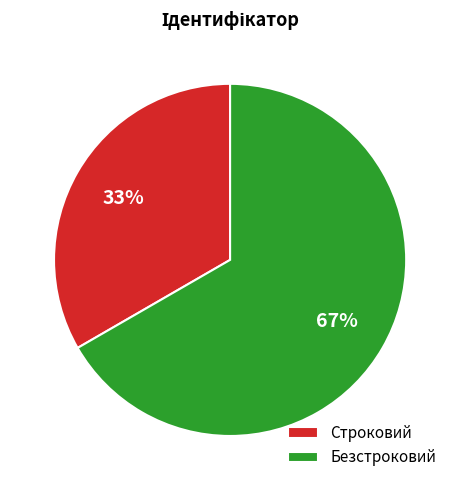

Do Строковий and Безстроковий together represent more than half of the pie?

Yes